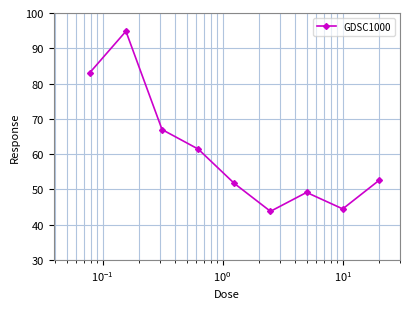

What is the greatest value displayed?

94.8